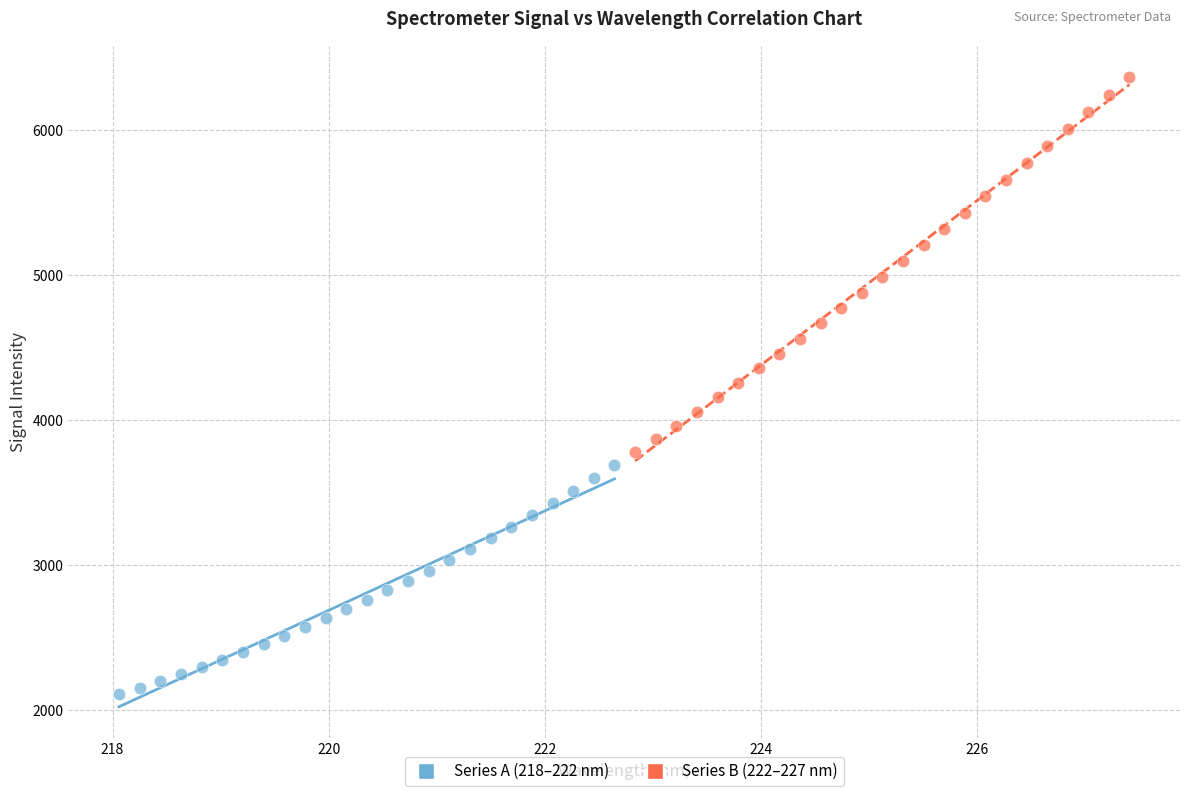

Which series reaches the minimum Y coordinate?

Series A (218–222 nm)